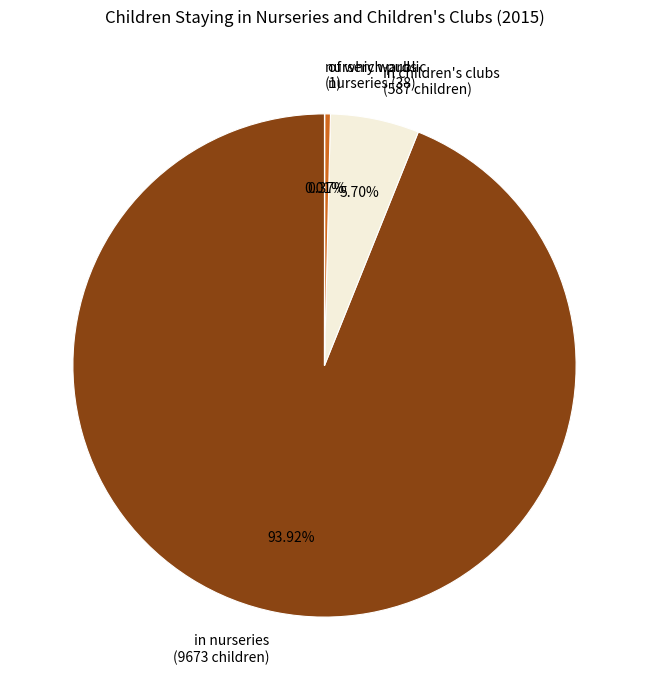

Is there a majority slice in this chart?

Yes